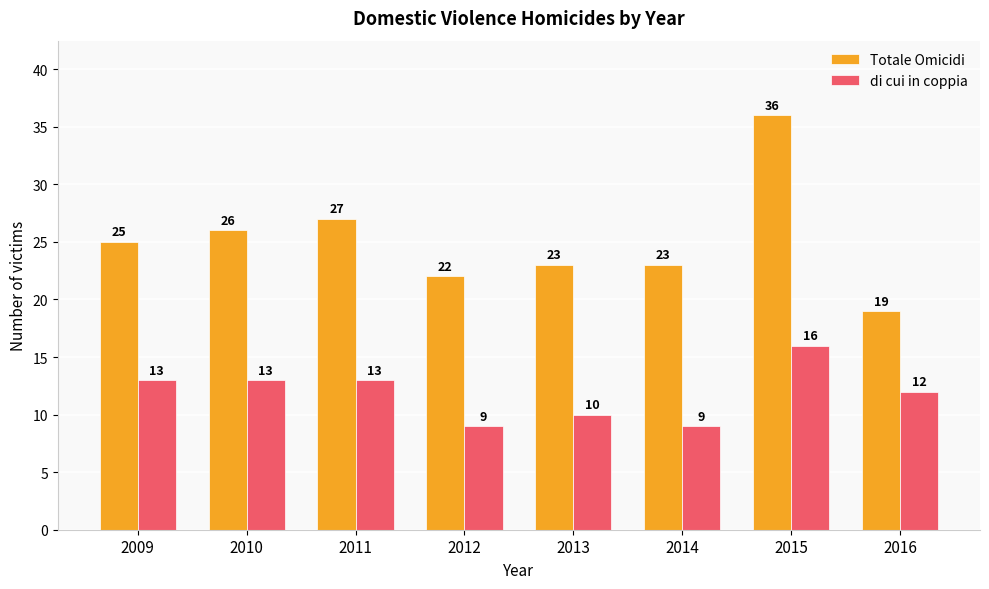

List the series in order of their overall mean, highest first.

Totale Omicidi, di cui in coppia